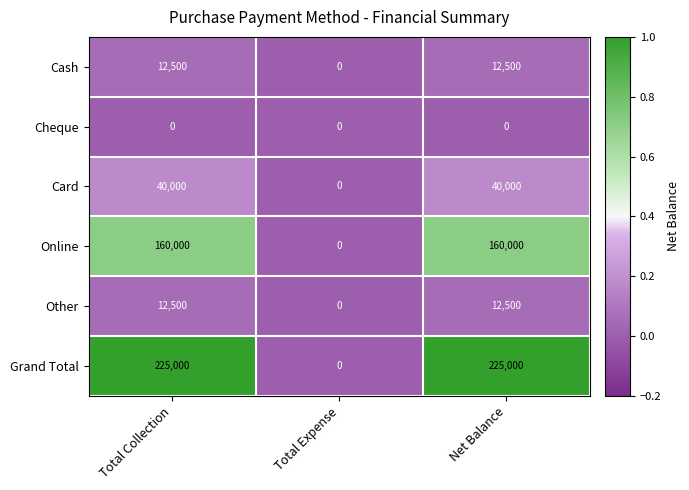

The value of Other at Total Collection is 4038. True or false?

False